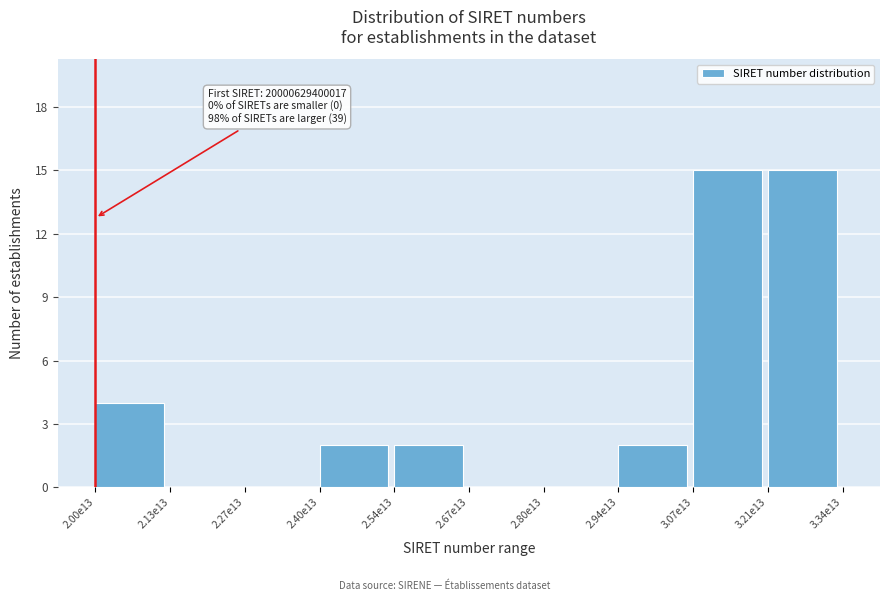

Reading left to right, extract all data points from this chart.

2.00e13=4	2.13e13=0	2.27e13=0	2.40e13=2	2.54e13=2	2.67e13=0	2.80e13=0	2.94e13=2	3.07e13=15	3.21e13=15